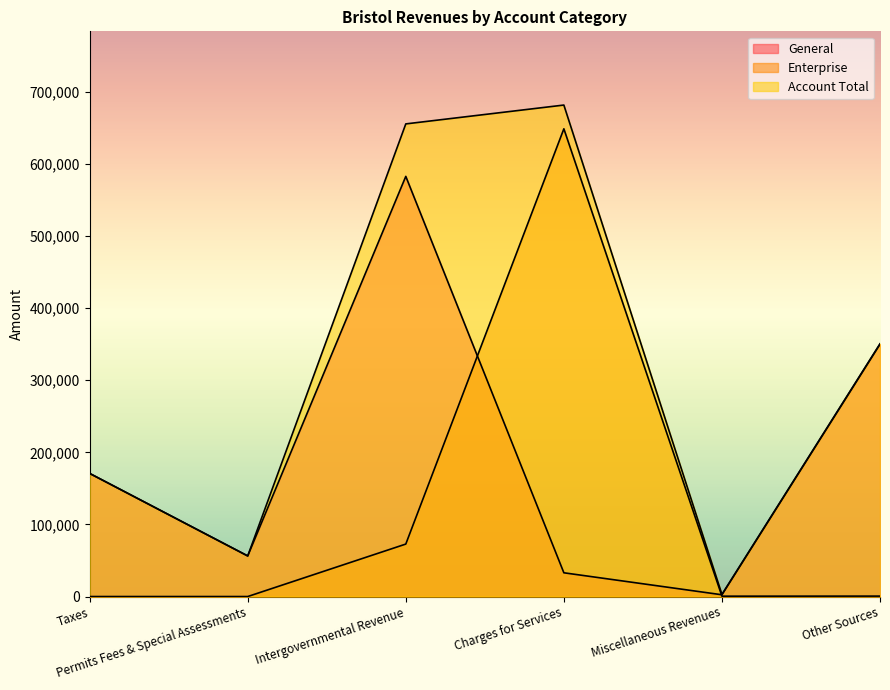

True or false: Enterprise and Account Total cross at least once.

False